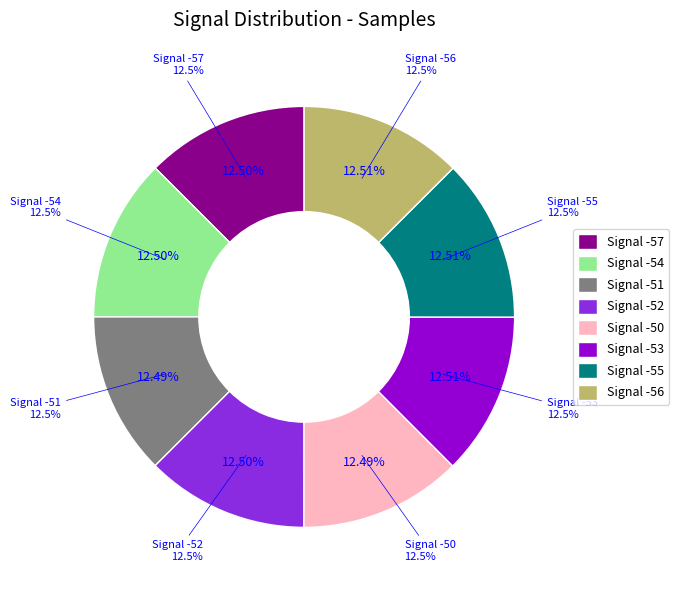

True or false: -57 accounts for 2% of the total.

False